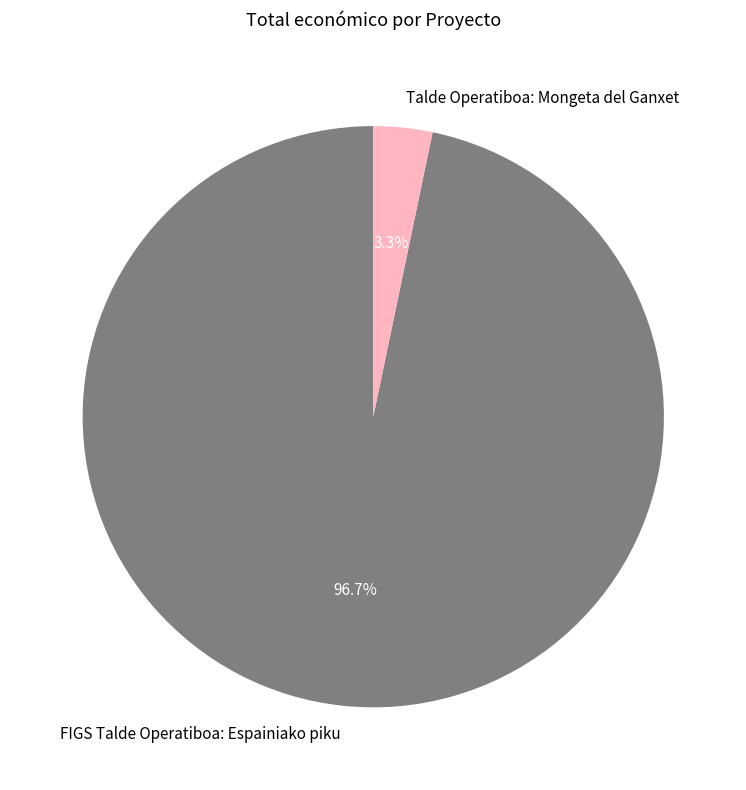

Which category has the biggest portion of the pie?

FIGS Talde Operatiboa: Espainiako piku